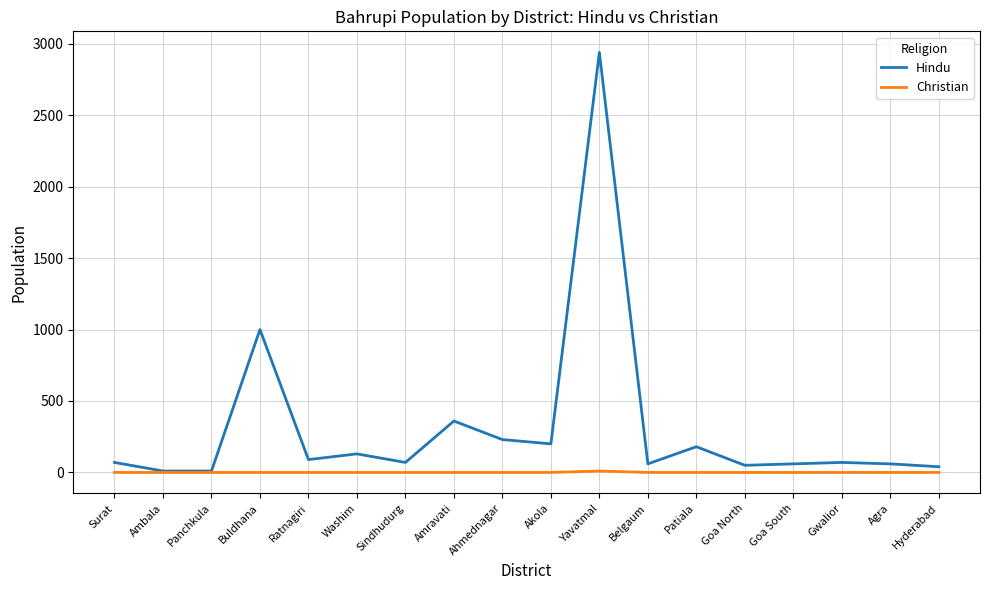

Which series has the largest total across all categories?

Hindu